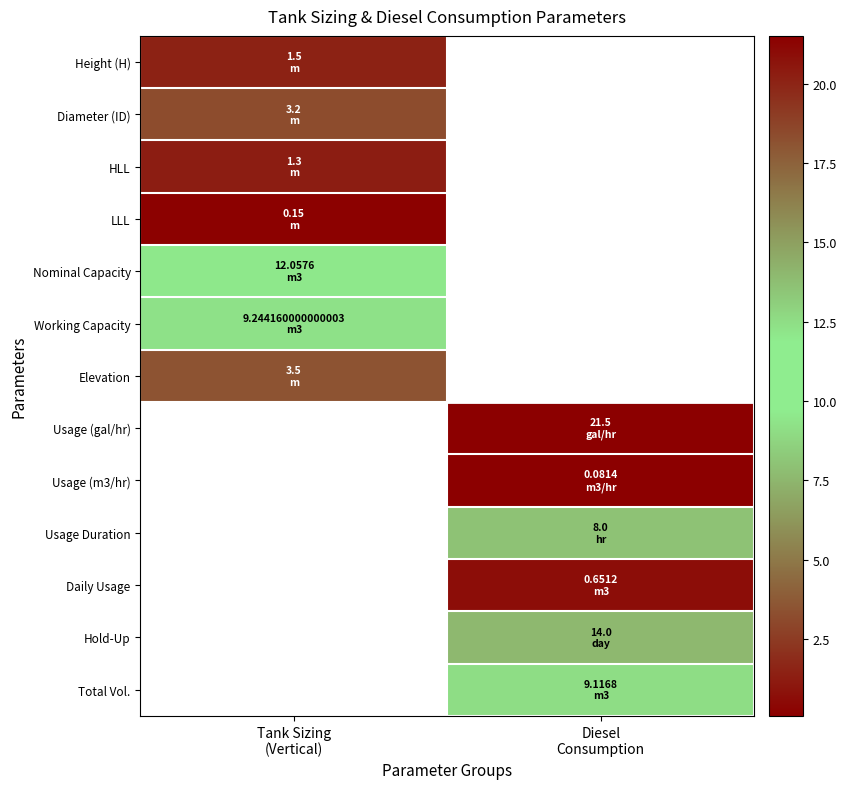

Which series has the largest range (max minus min)?

Height (H)